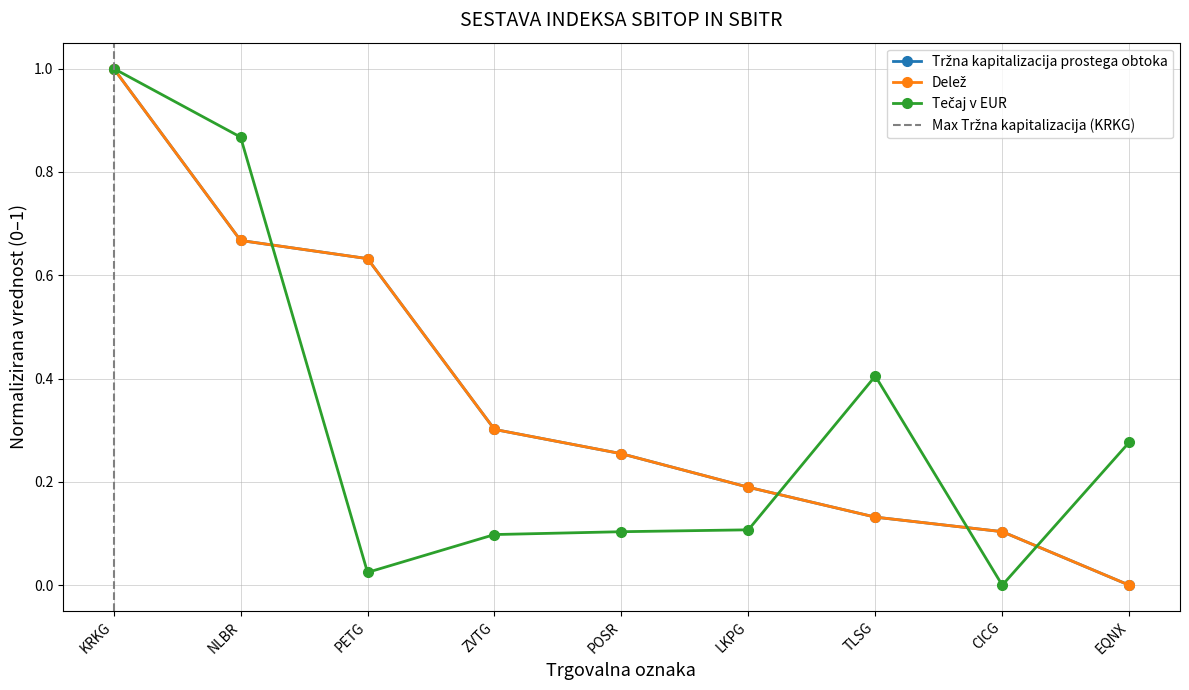

How many data points in Delež are above 0?

8